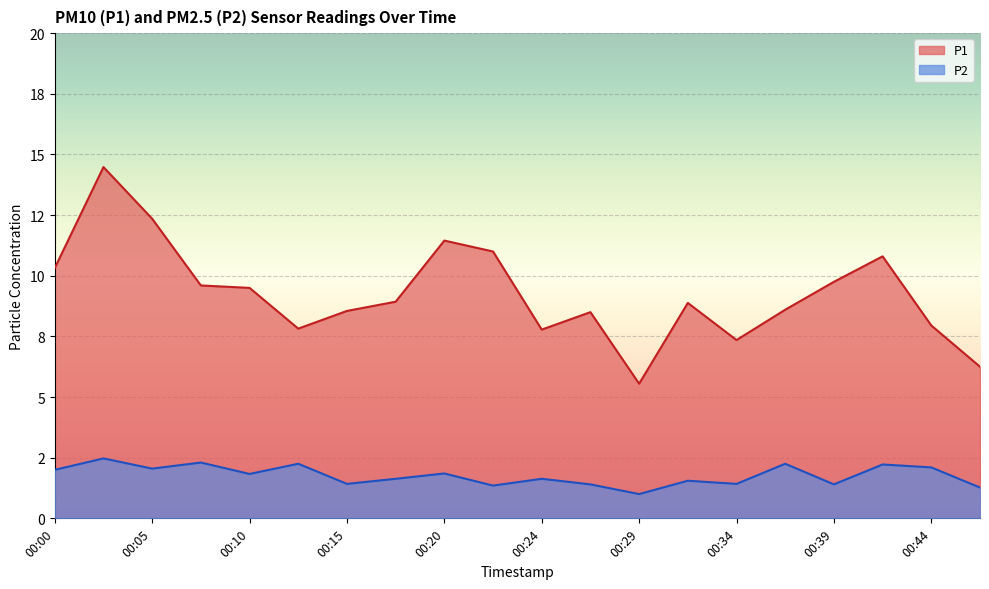

Which series has the widest spread of values?

P1